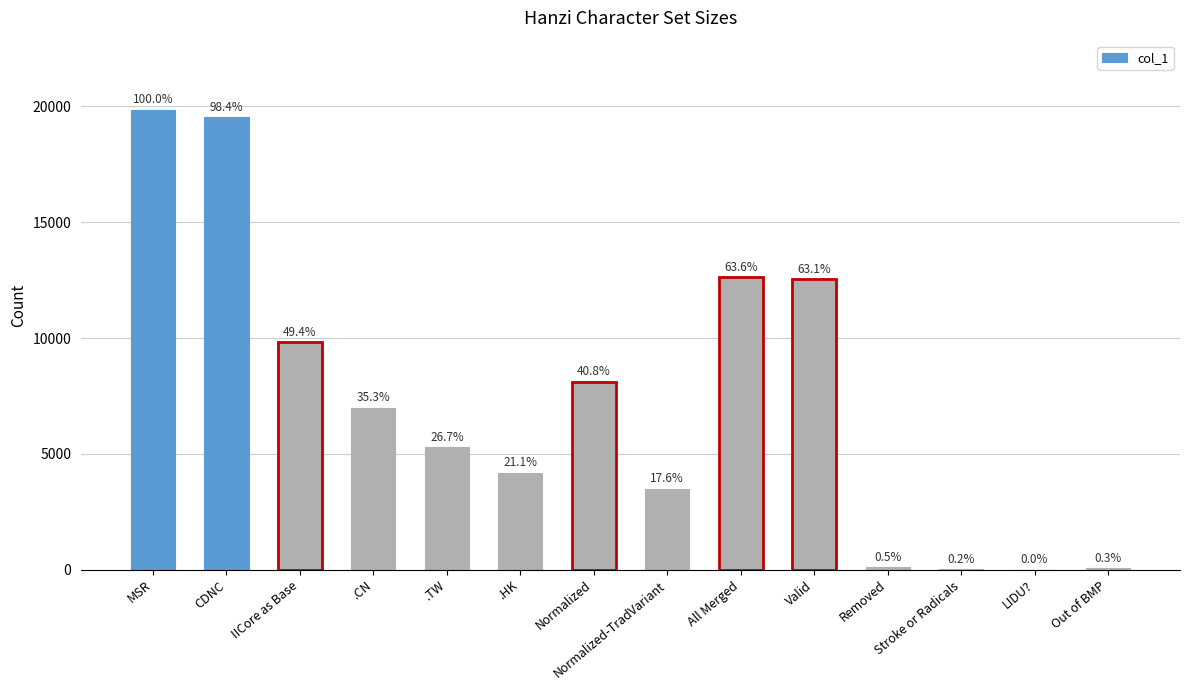

Are the bars grouped side by side (vs. stacked)?

No